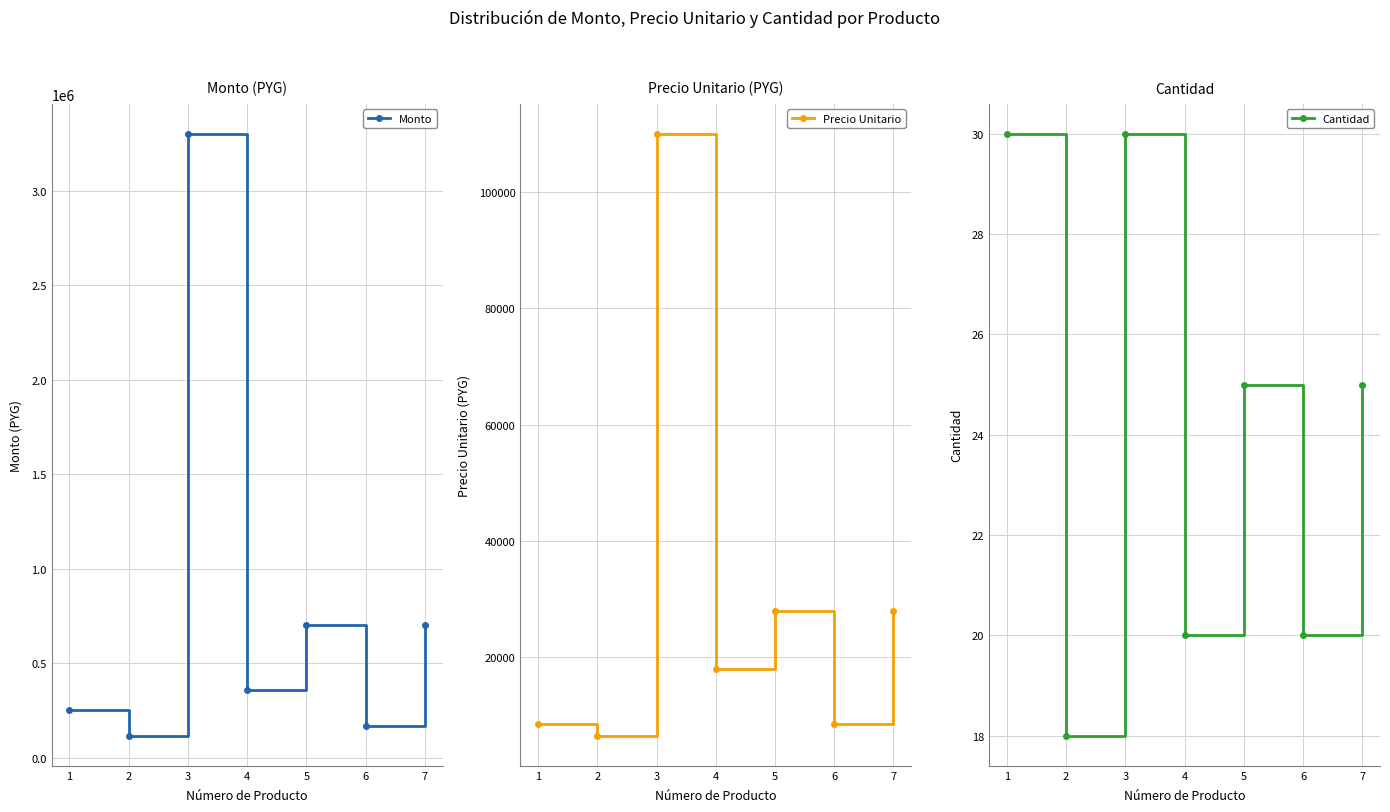

Which category has the lowest value in the Cantidad series?

2